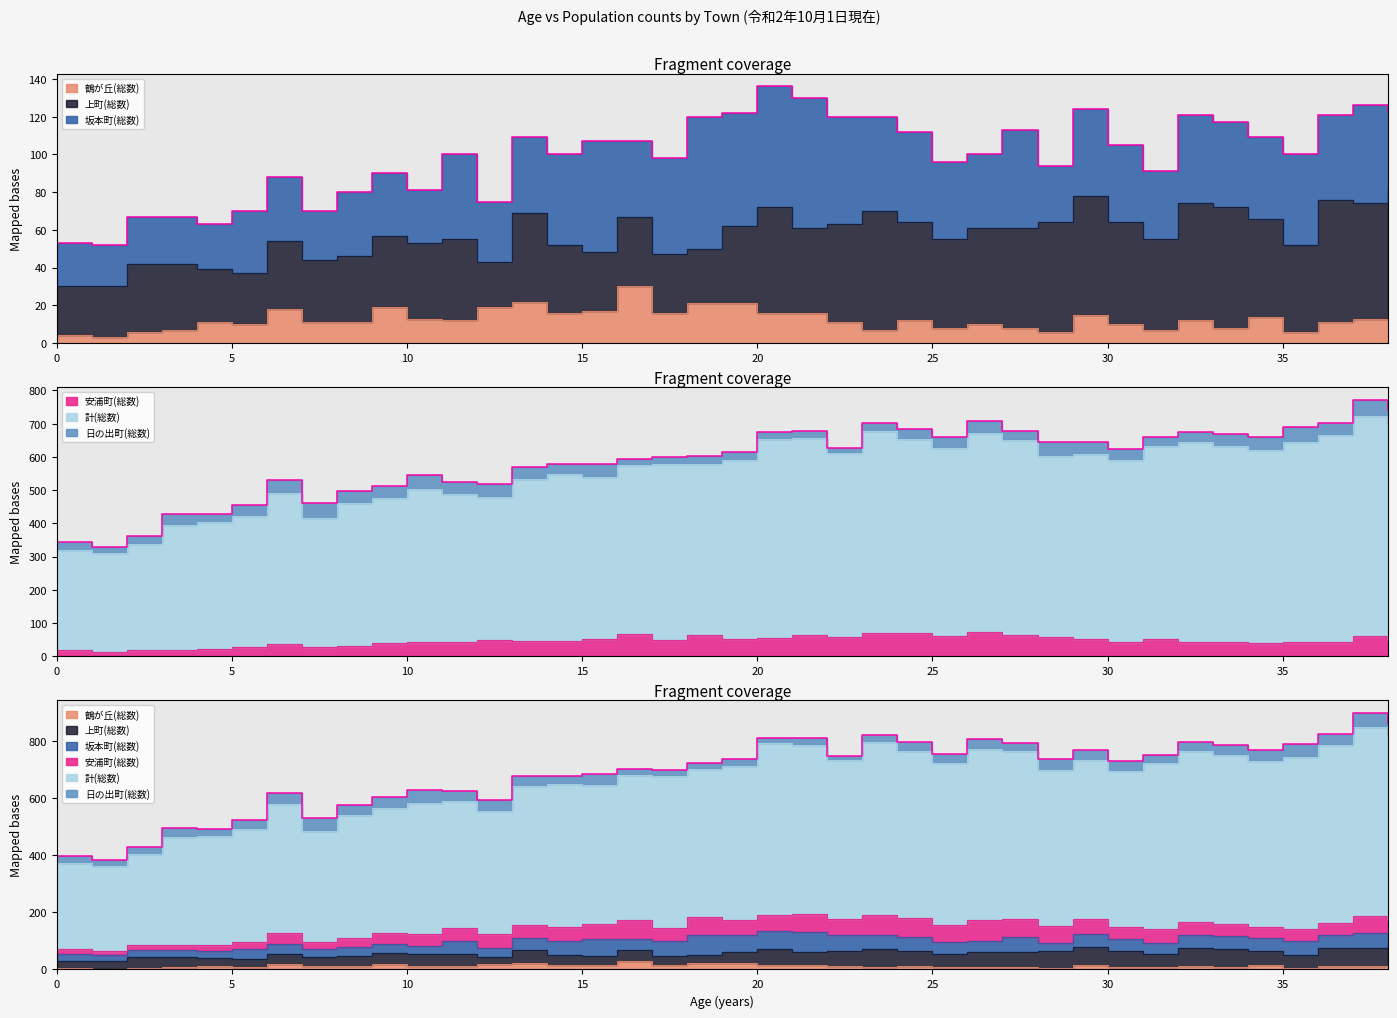

Does the chart have visible grid lines?

No